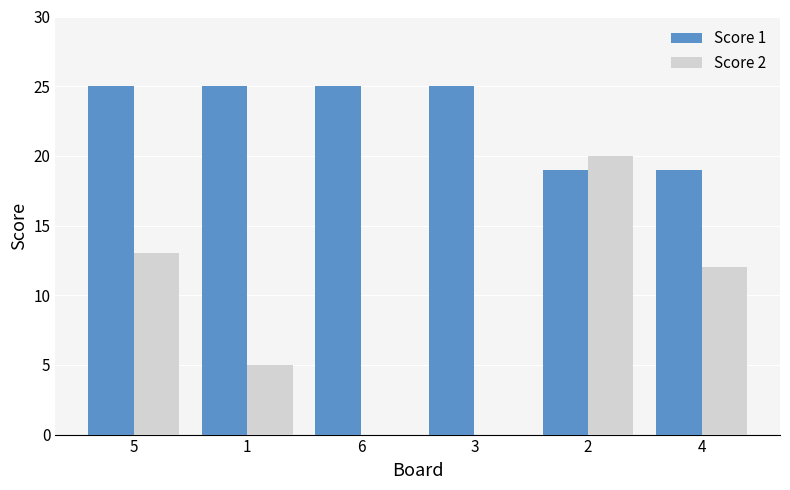

Which series has the largest range (max minus min)?

Score 2